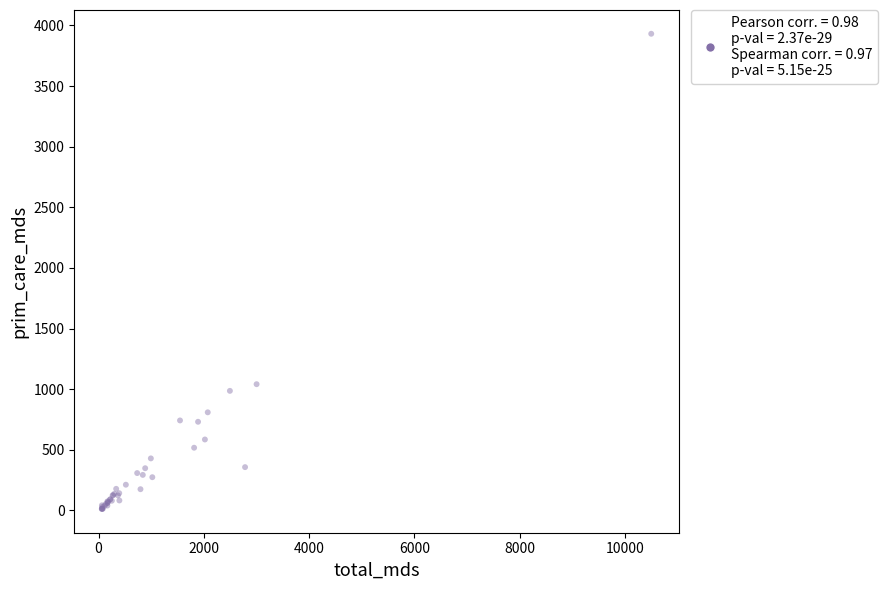

What Y value in the scatter plot is closest to 1971?

1041